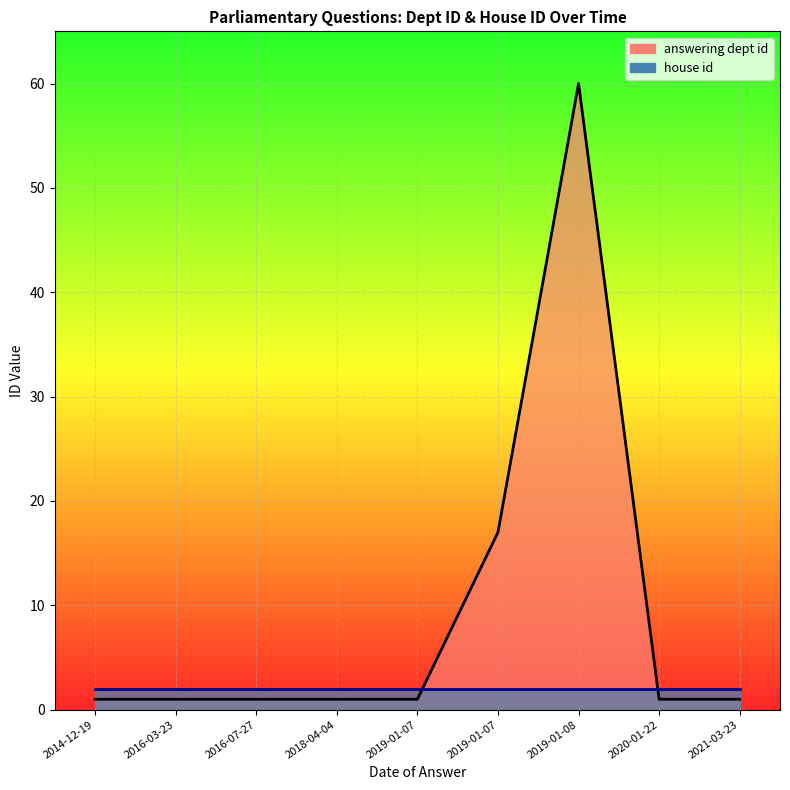

Is it true that the value at 2019-01-08 is 79?

False